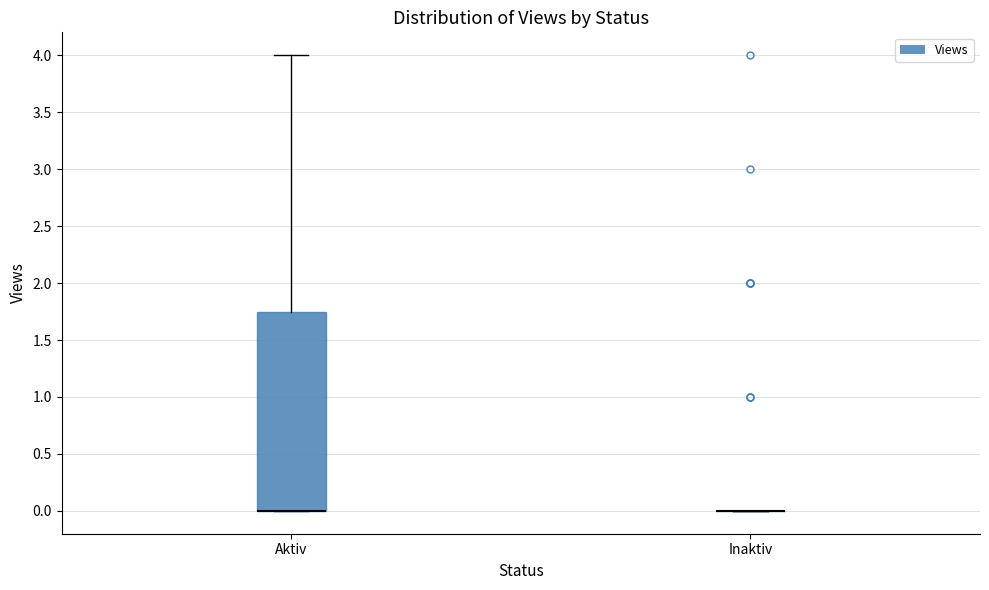

Comparing the boxes themselves (not the whiskers), which one is the tallest?

Aktiv